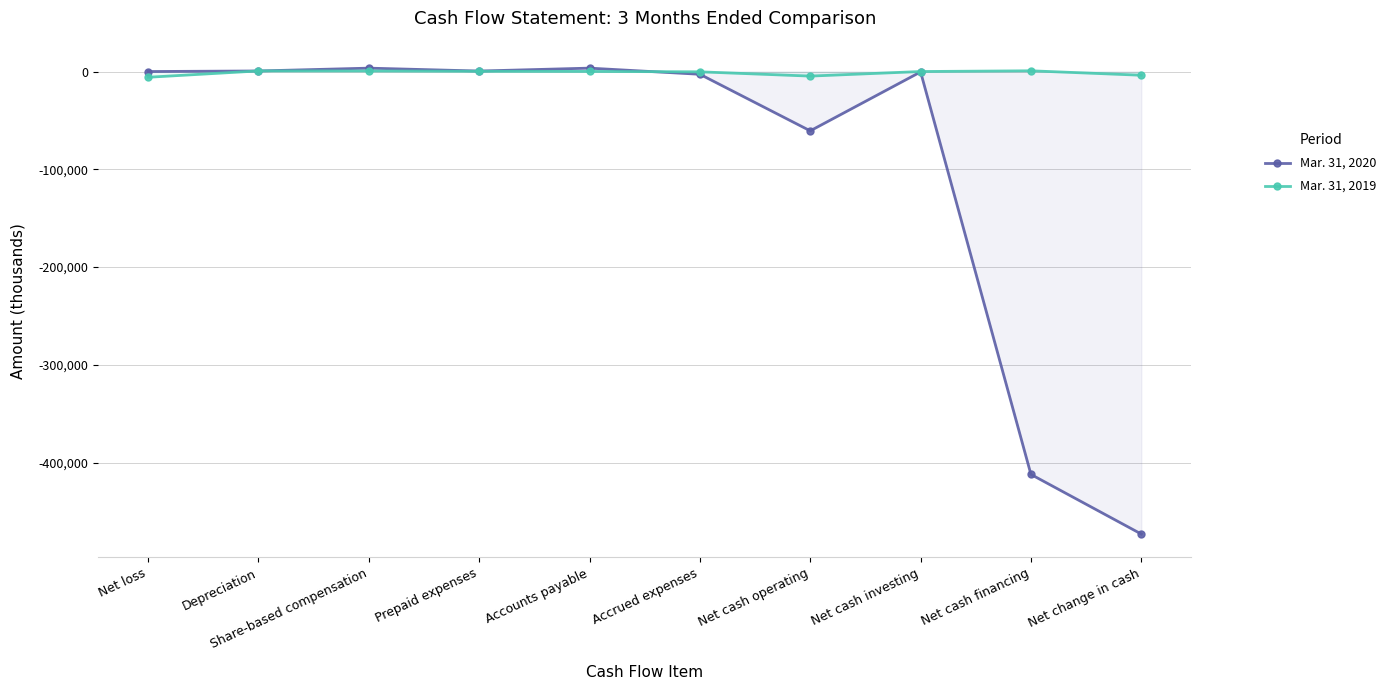

The value of Mar. 31, 2020 at Accrued expenses is -2815. True or false?

True